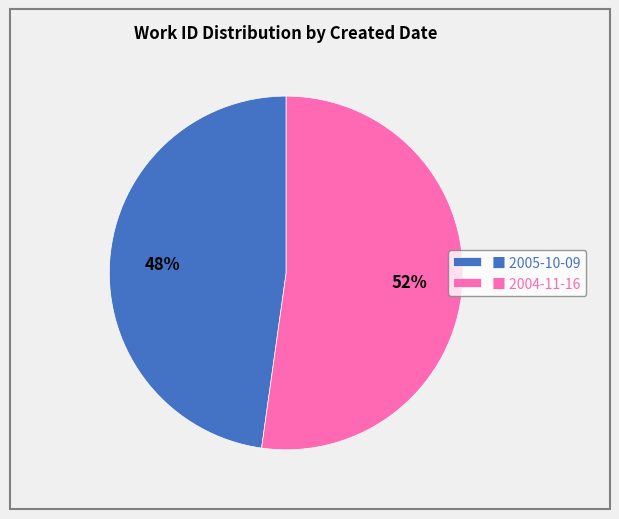

To the nearest percent, what portion does ■ 2004-11-16 represent?

52%